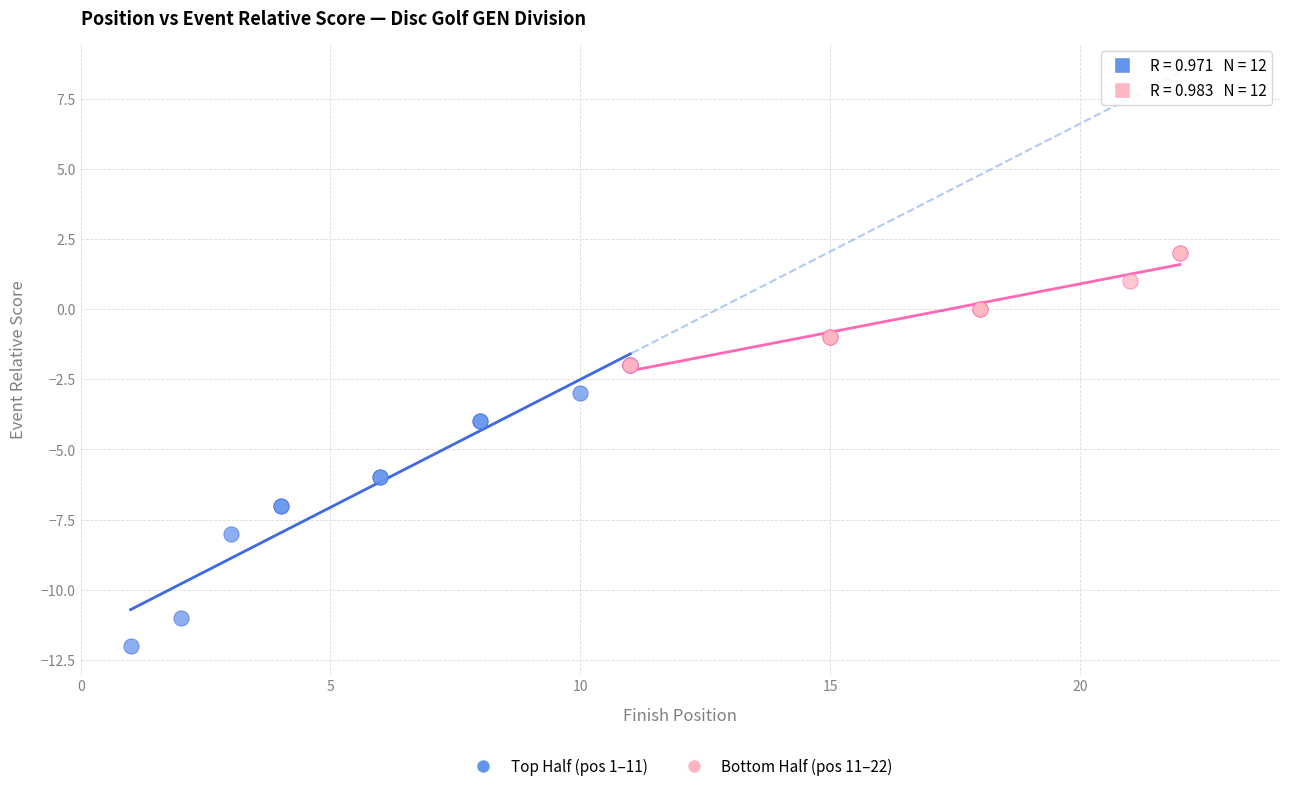

Which series contains the highest Y value?

Bottom Half (pos 11–22)